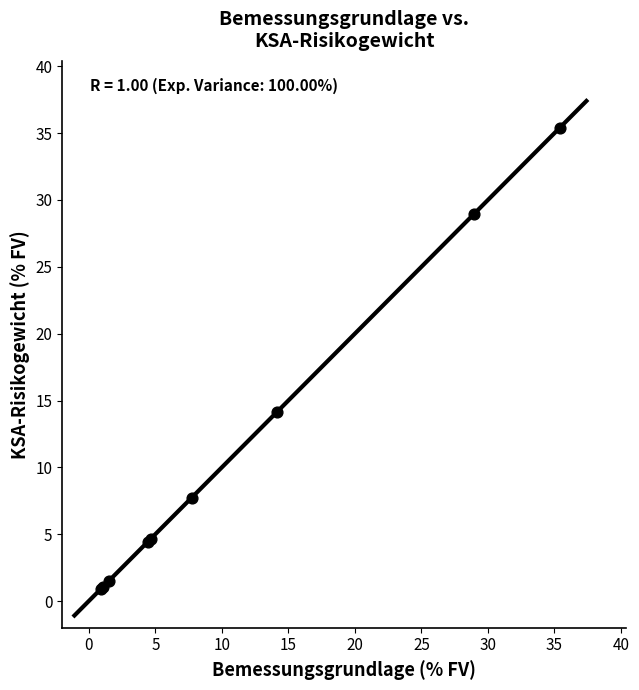

What Y value in the scatter plot is closest to 18?

14.2